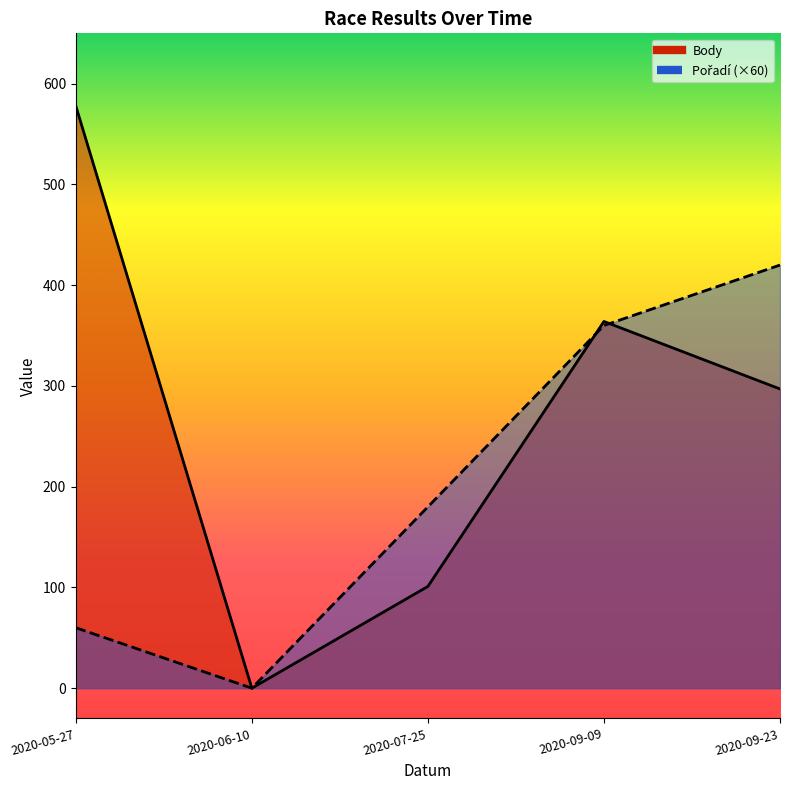

Which series has the largest total across all categories?

Body